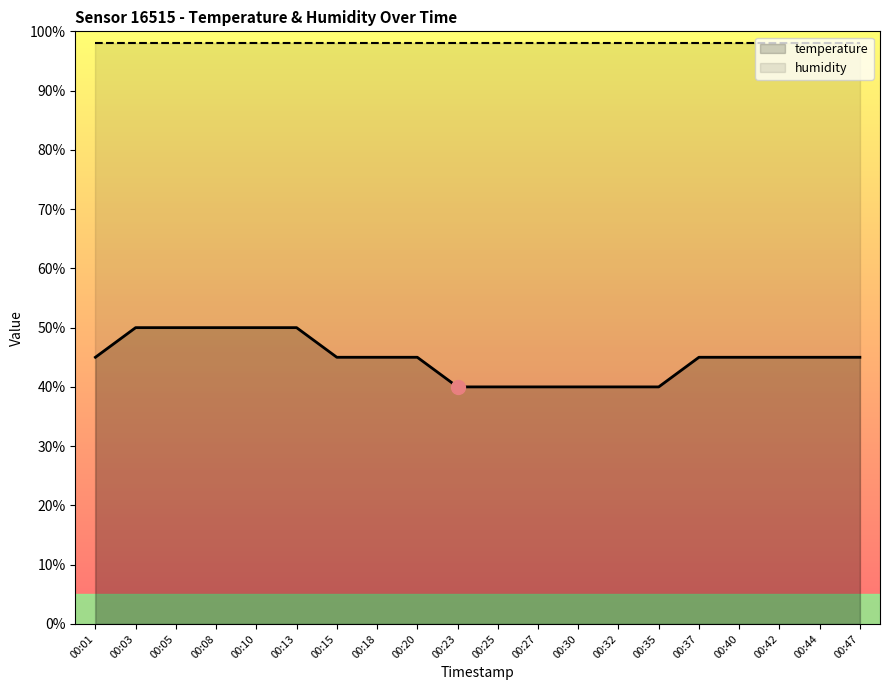

What is the maximum value shown in the chart?

98.0